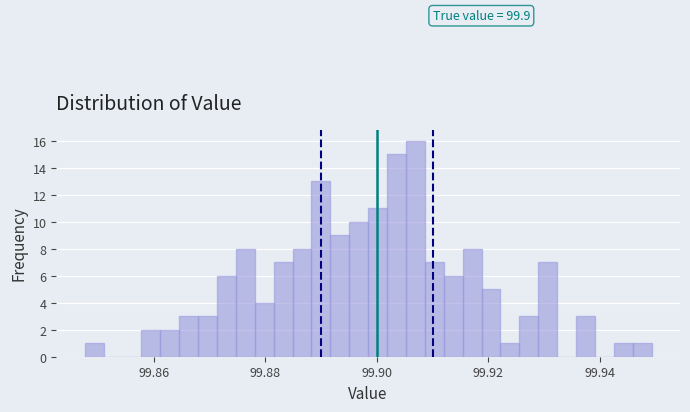

Around what value on the x-axis is the tallest bar? Give the approximate position of its centre, as read against the axis.

99.906